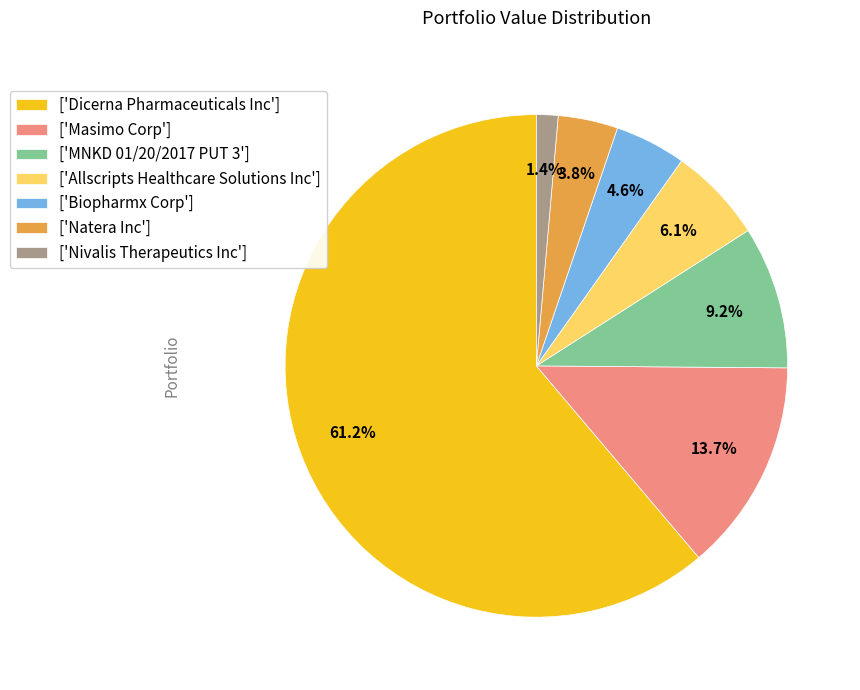

Which slice is the smallest?

['Nivalis Therapeutics Inc']